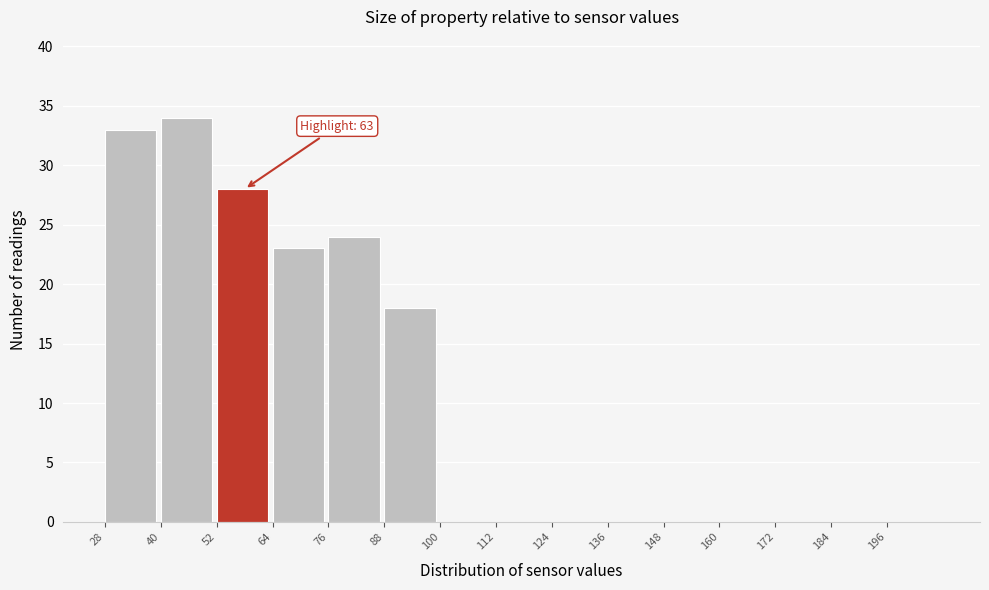

Which range on the x-axis has the tallest bar?

40 to 52